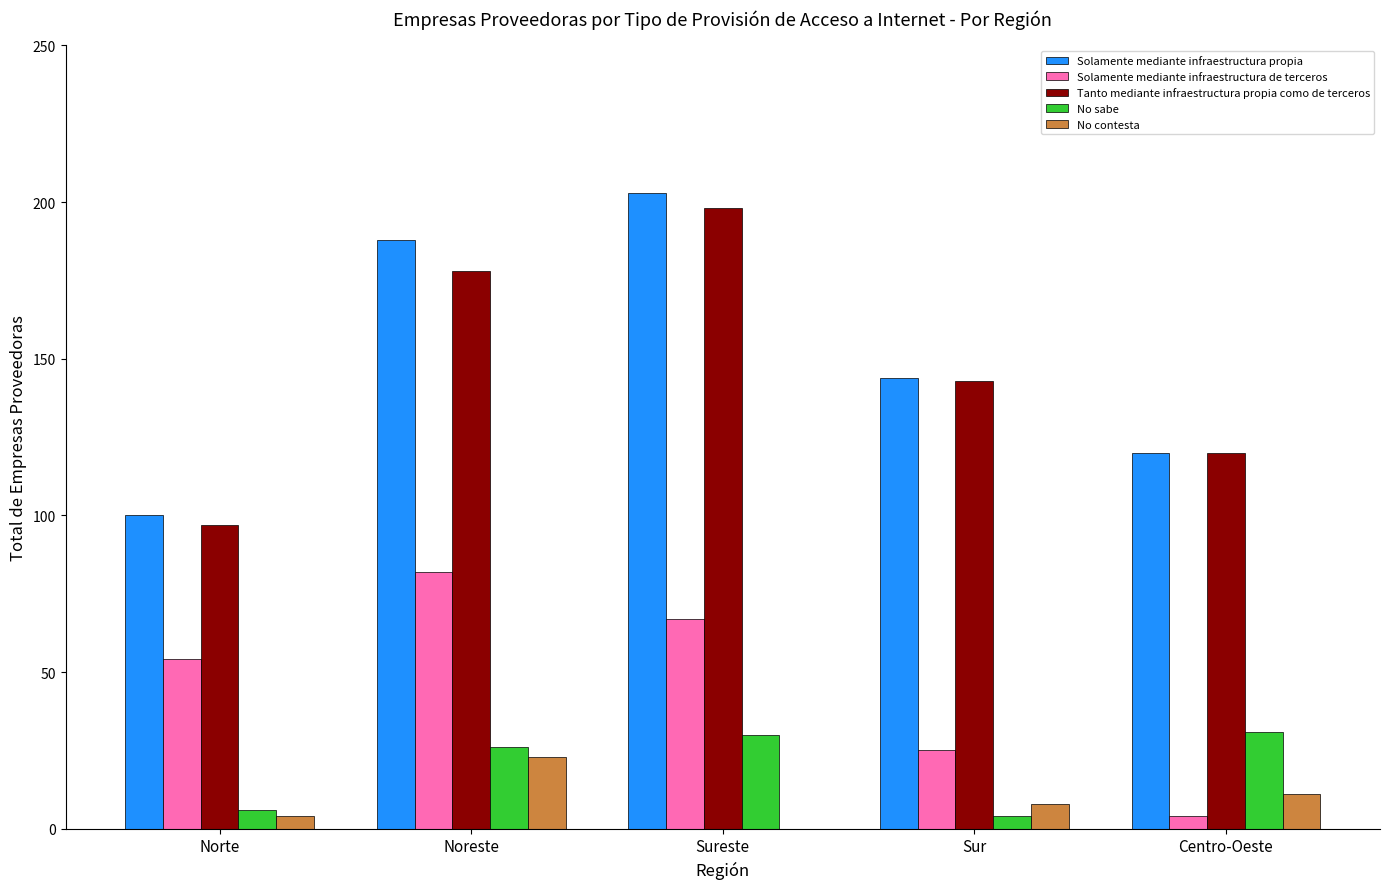

Where is Solamente mediante infraestructura de terceros nearest to the value 43?

Norte